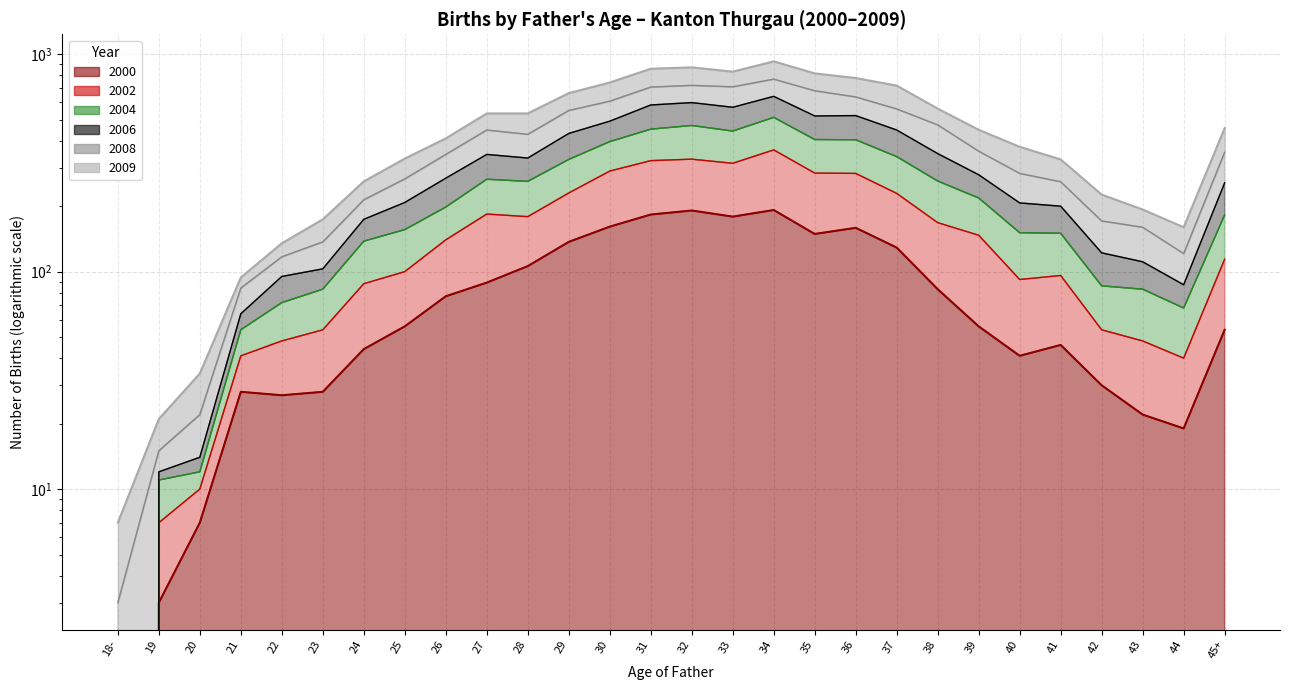

True or false: 2000 and 2004 intersect in this chart.

False